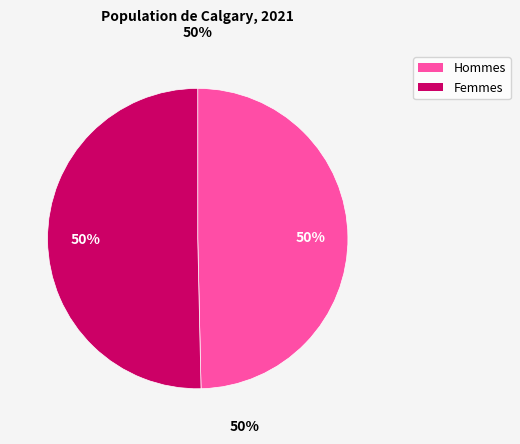

How many segments does this pie chart have?

2